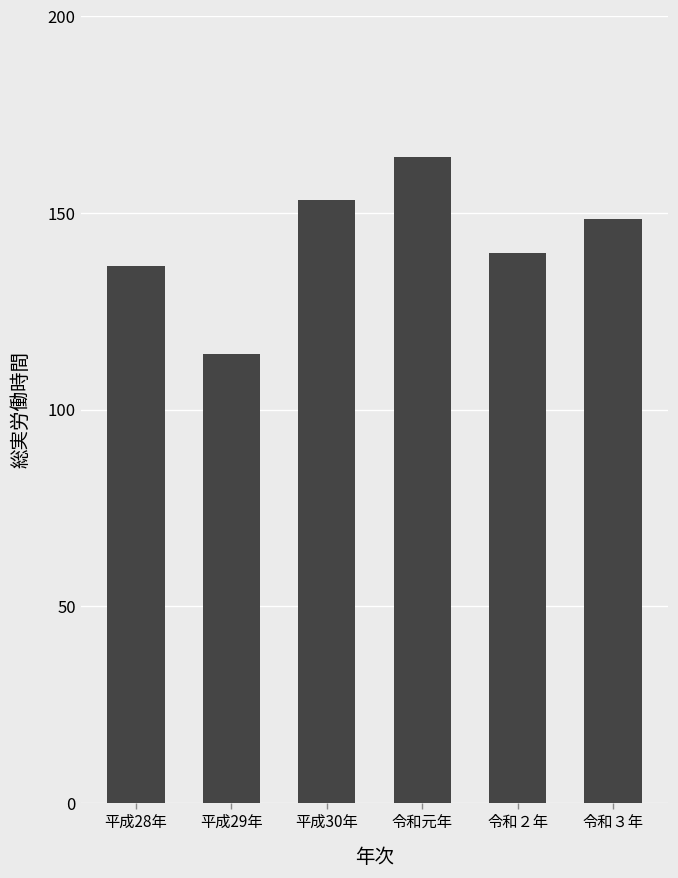

Reading left to right, transcribe all the data shown in this chart.

平成28年=136.4	平成29年=114.0	平成30年=153.2	令和元年=164.1	令和２年=139.9	令和３年=148.5